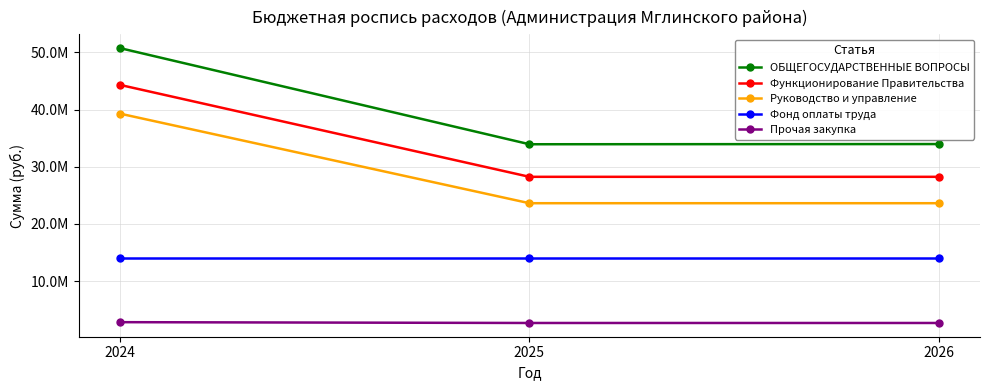

Which has a higher value, 2024 or 2025?

2024